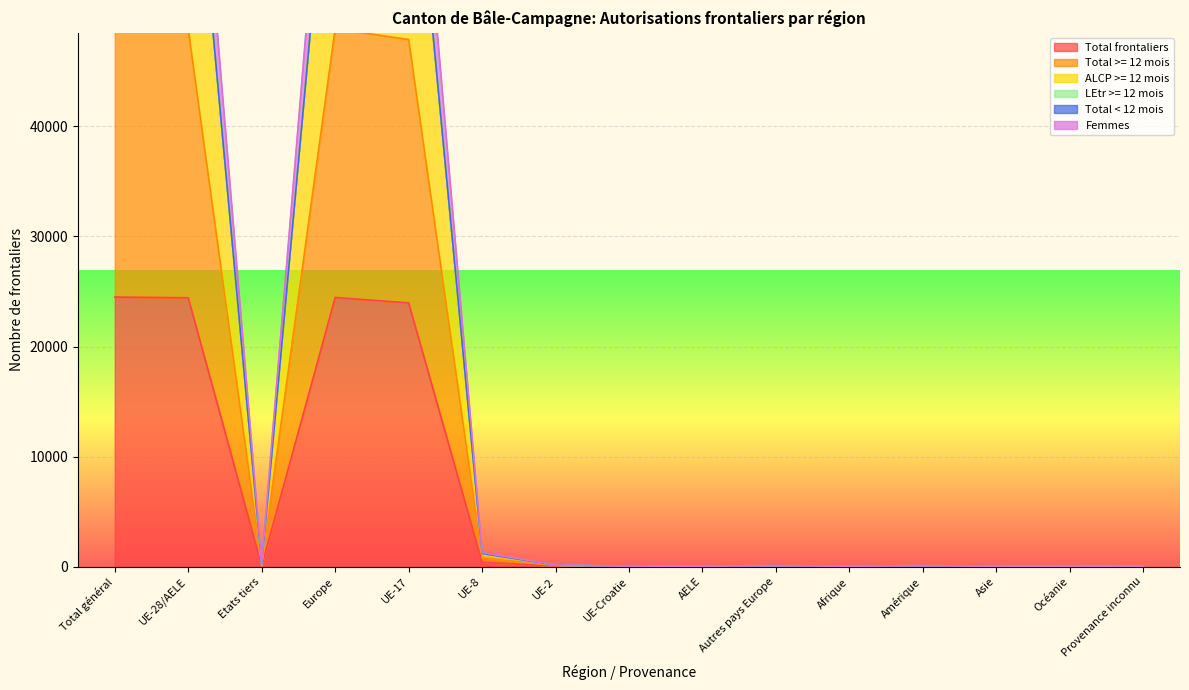

Which series has the largest range (max minus min)?

Femmes